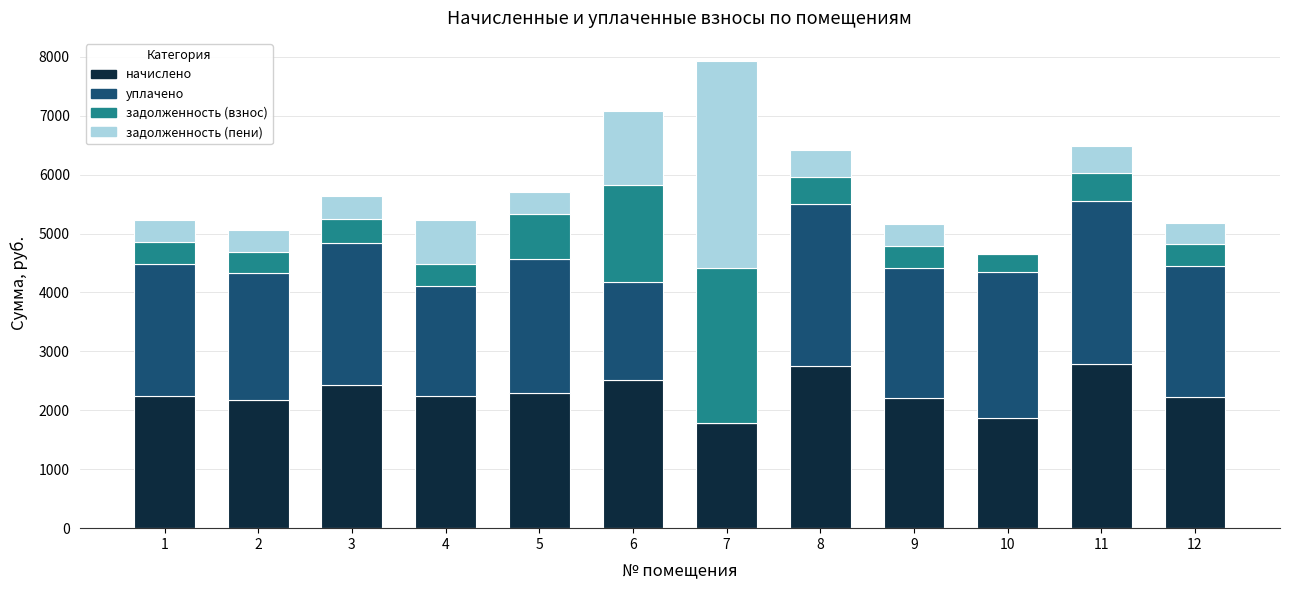

At which label does начислено first exceed 2246?

1